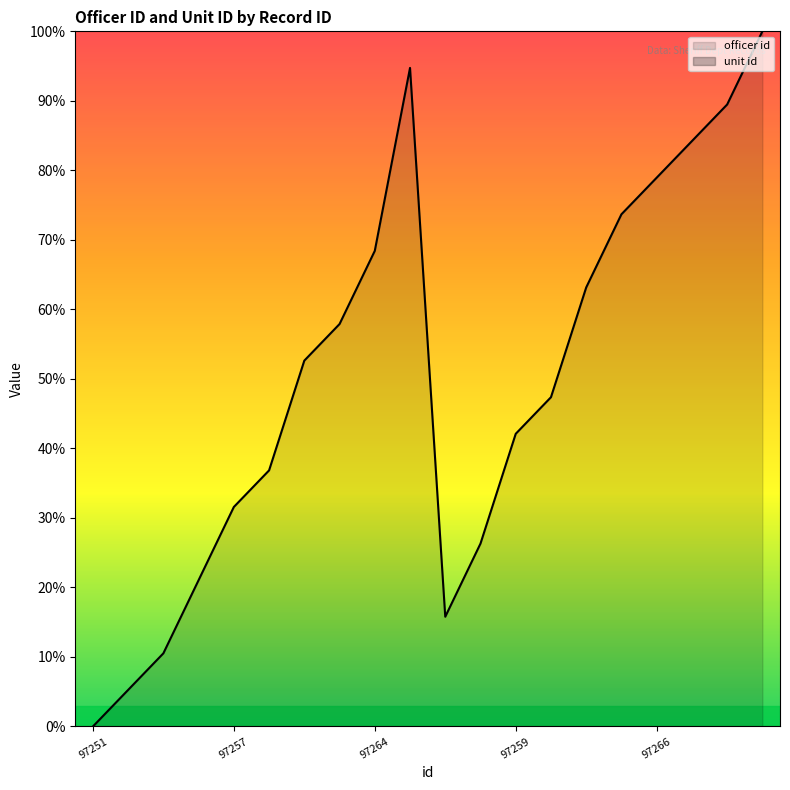

Approximately how many times larger is the value at 97256 compared to 97268?

0.3